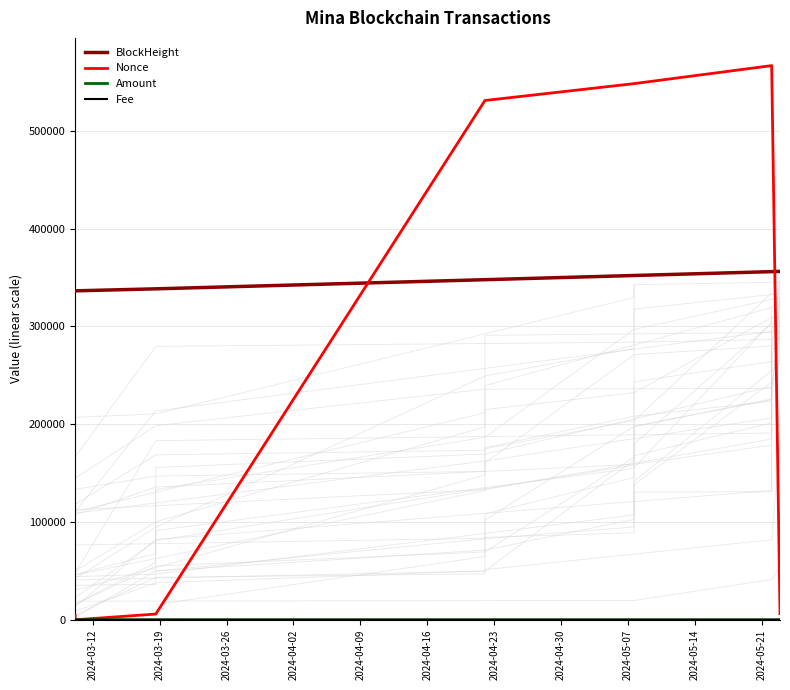

True or false: Nonce and Fee intersect in this chart.

True